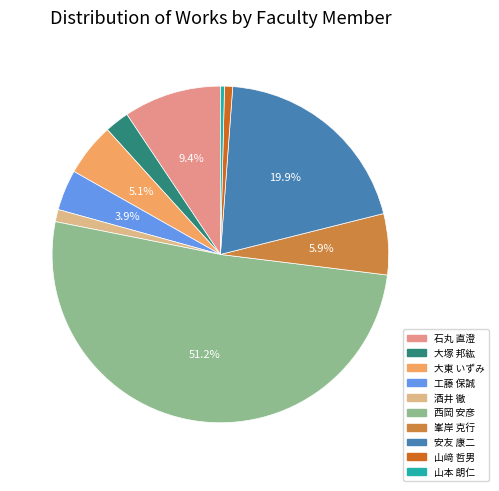

Approximately how many times larger is the value at 山﨑 哲男 compared to 酒井 徹?

0.7